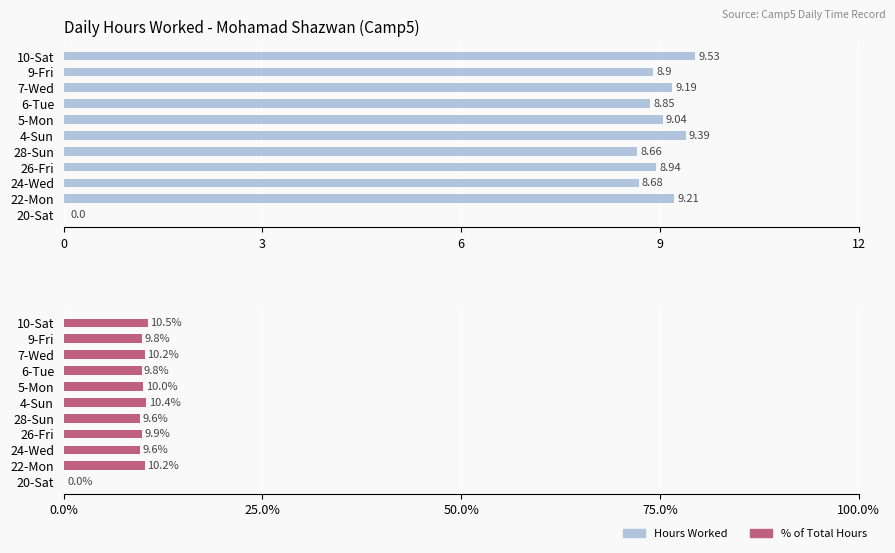

How many categories are shown in the chart?

11